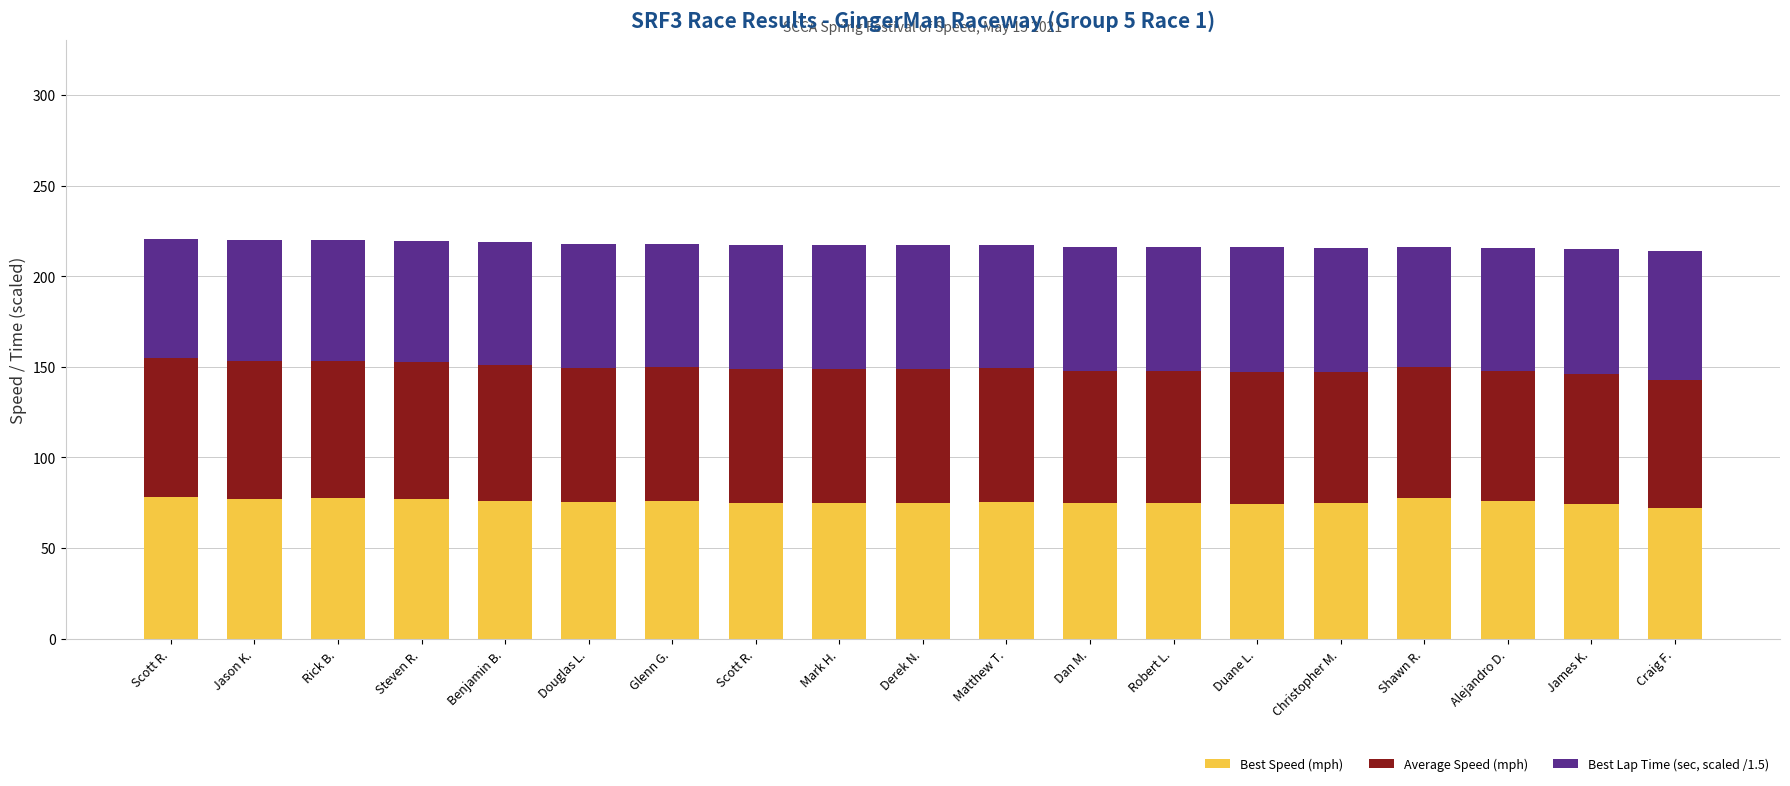

Between Mark H. and Robert L., which series saw the biggest shift?

Average Speed (mph)